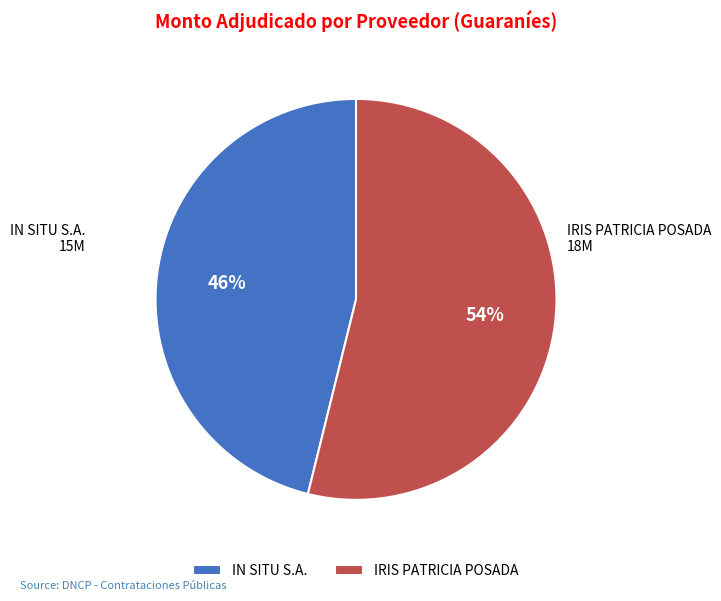

Which slice is the largest?

IRIS PATRICIA POSADA